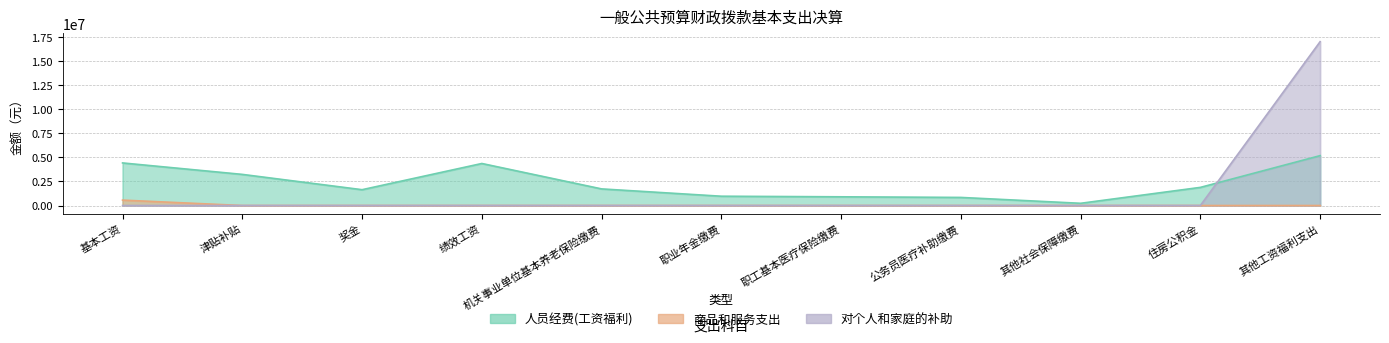

What is the label of the 6th point from the left?

职业年金缴费